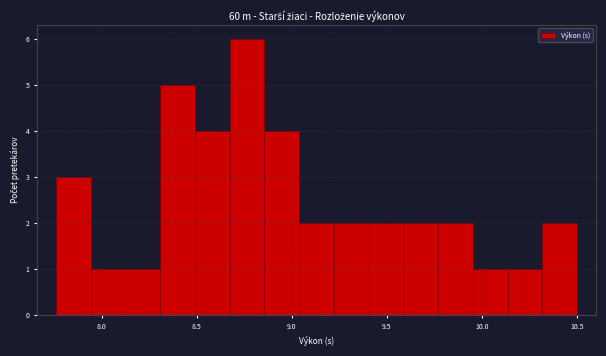

Around what value on the x-axis is the tallest bar? Give the approximate position of its centre, as read against the axis.

8.75